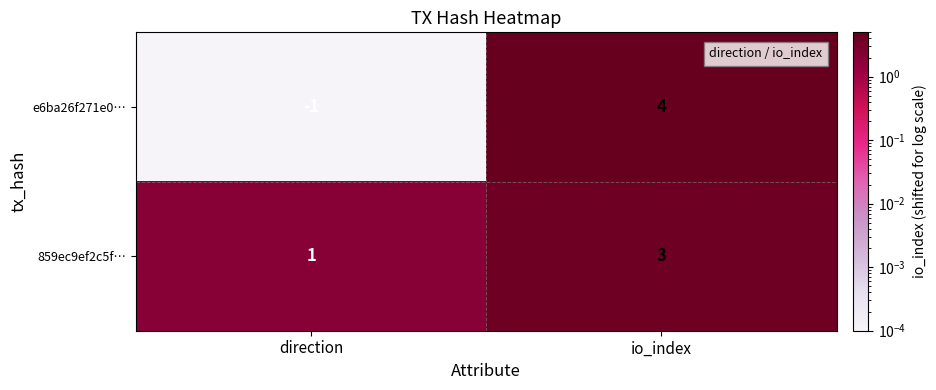

At how many categories does at least one series exceed 2?

1